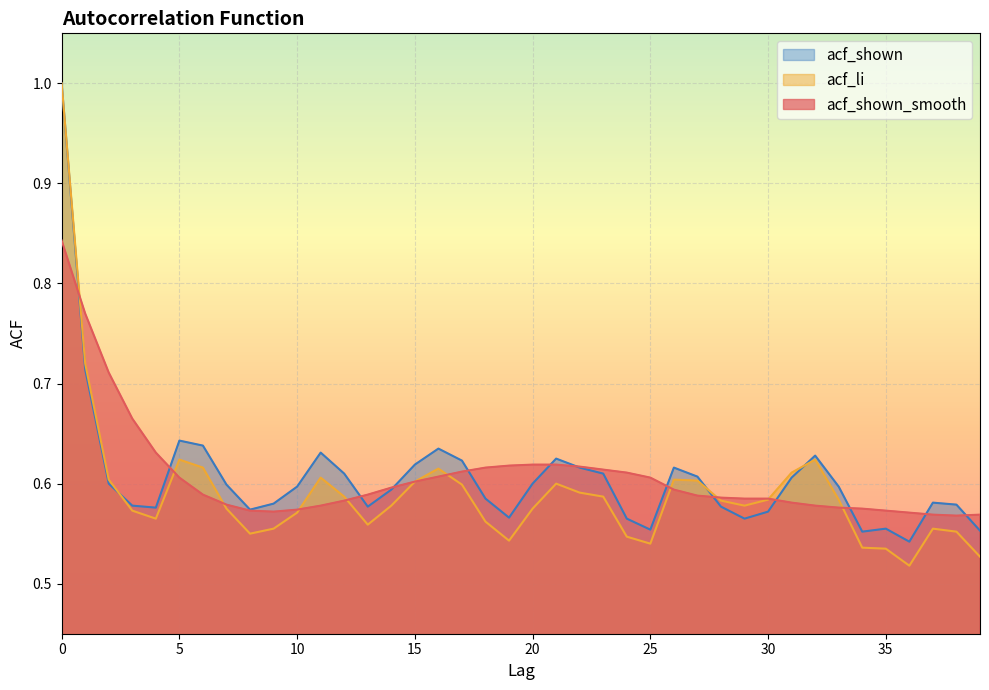

What is the difference between the maximum and second lowest values in the acf_shown series?

0.4